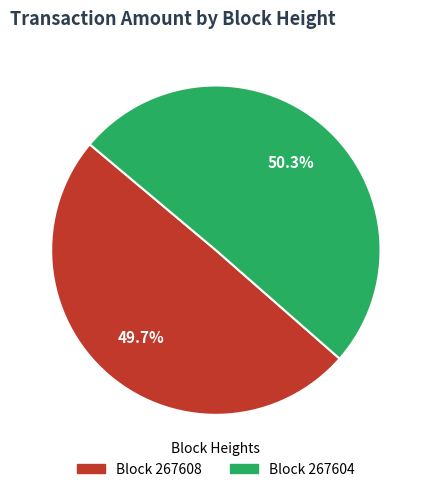

Does any single category account for the majority?

Yes